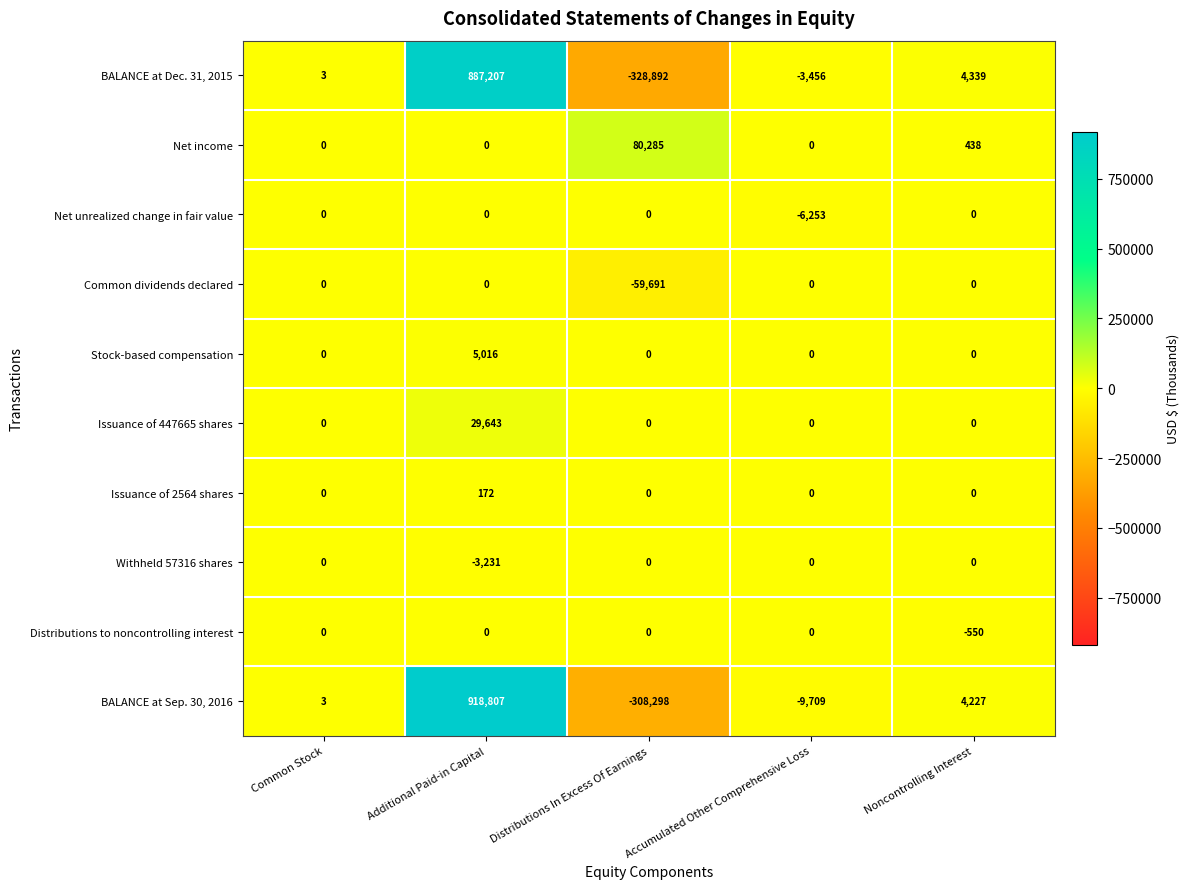

At how many categories does at least one series exceed 50399?

2